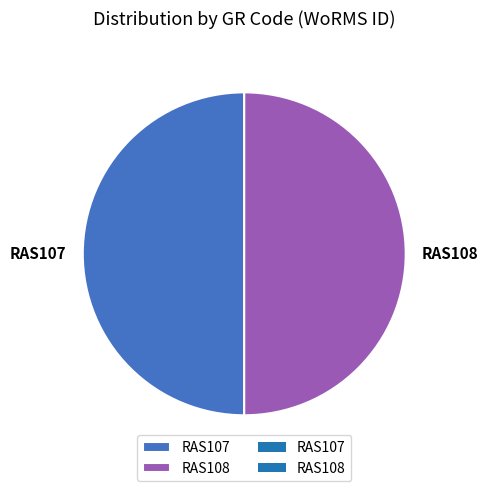

What is the ratio of the value at RAS108 to the value at RAS107?

1.0